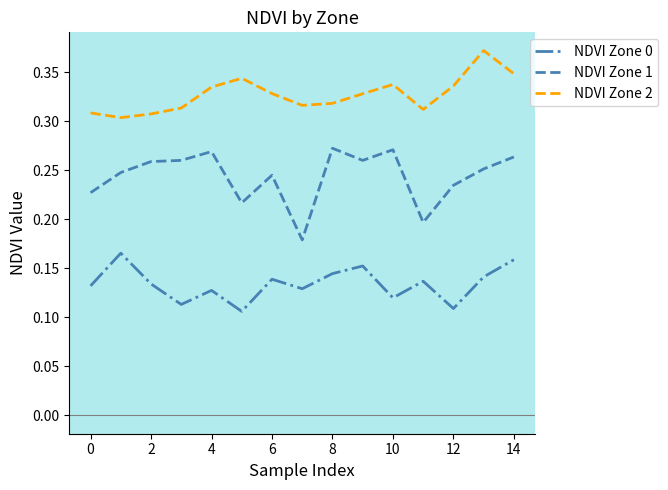

Rank the series by their average value, from highest to lowest.

NDVI Zone 2, NDVI Zone 1, NDVI Zone 0